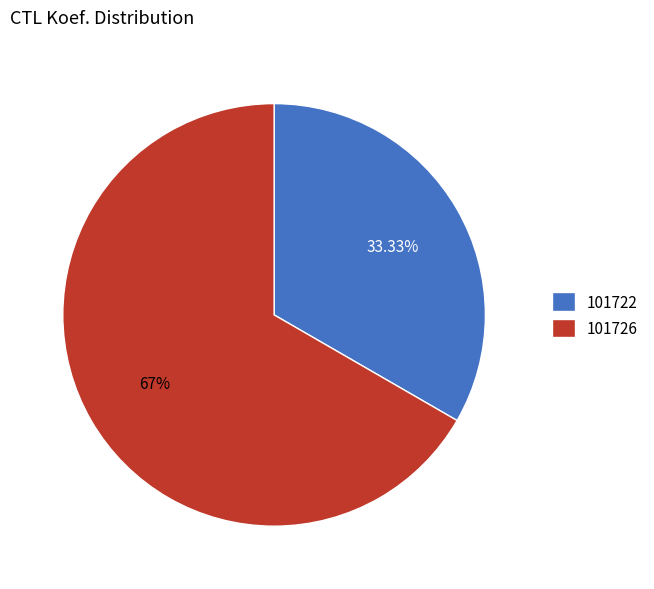

What is the ratio of the value at 101726 to the value at 101722?

2.0